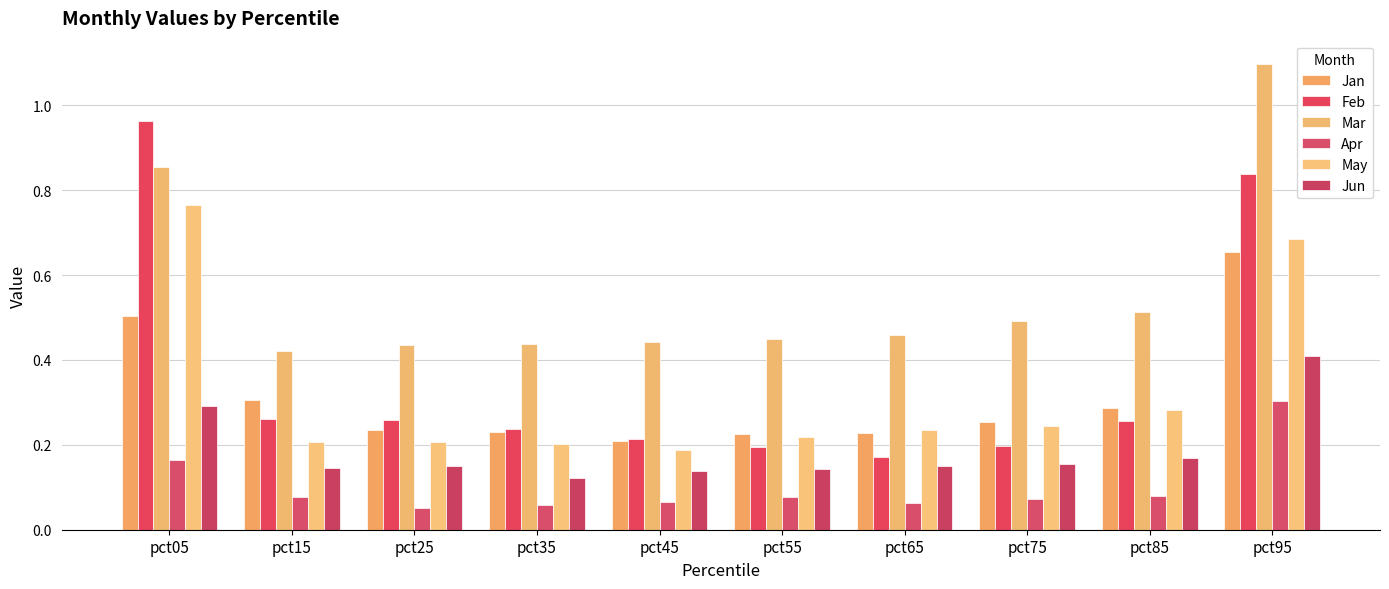

At which category does the chart reach its peak across all series?

pct95